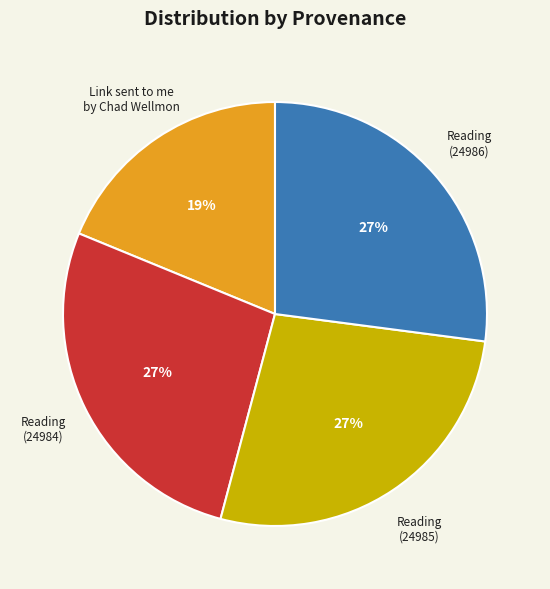

To the nearest percent, what is the difference between the largest and smallest slice percentages?

8%